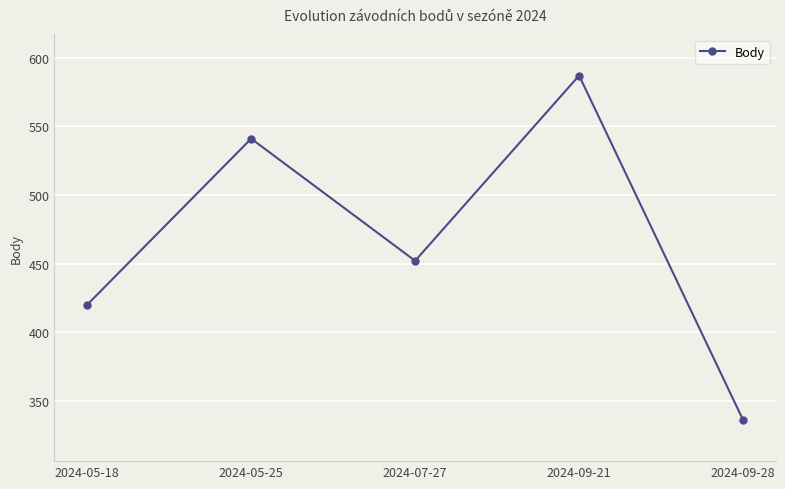

What is the average value?

467